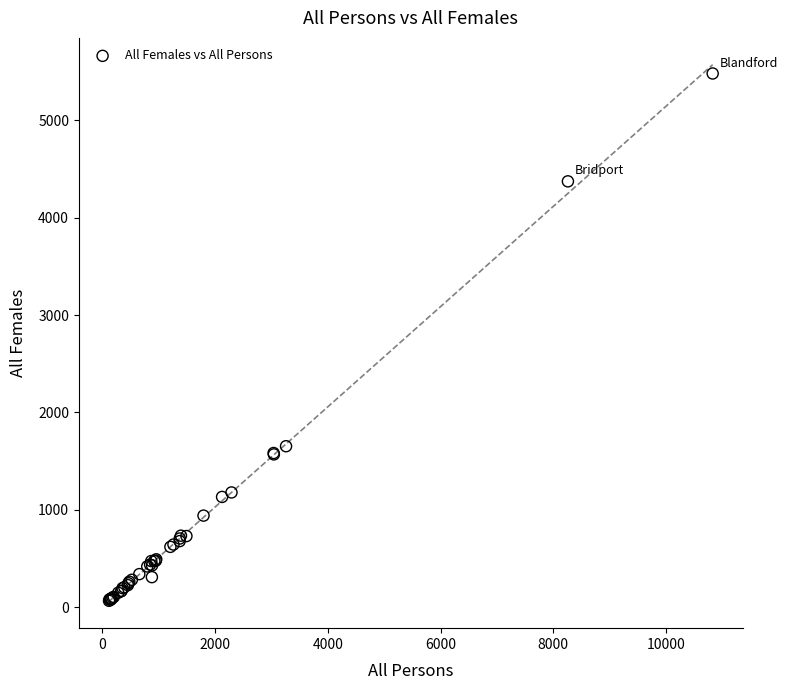

What Y value in the scatter plot is closest to 2773?

1653